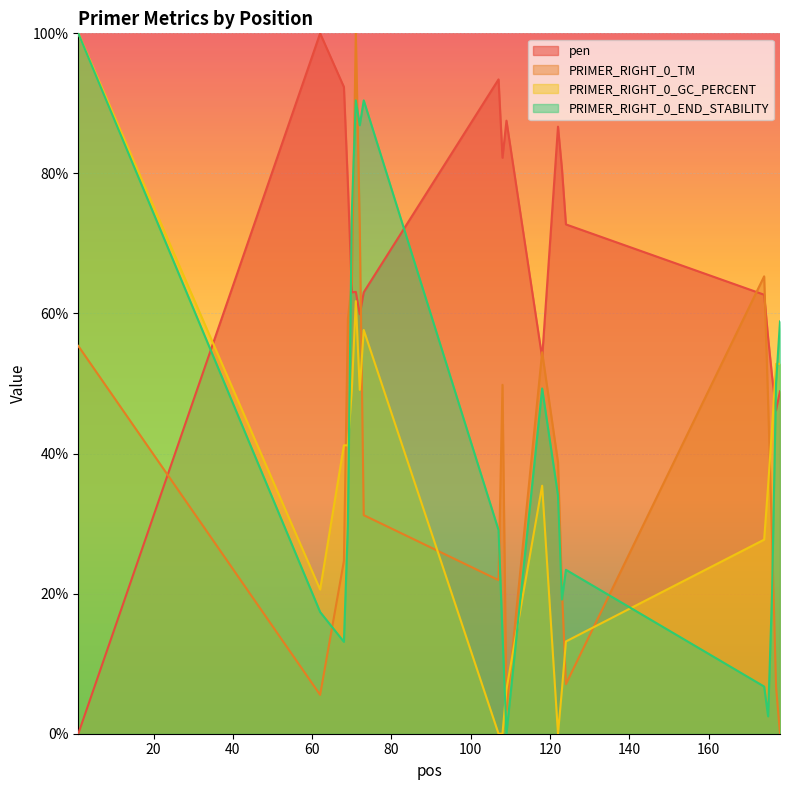

At which category is the sum across all series the highest?

71